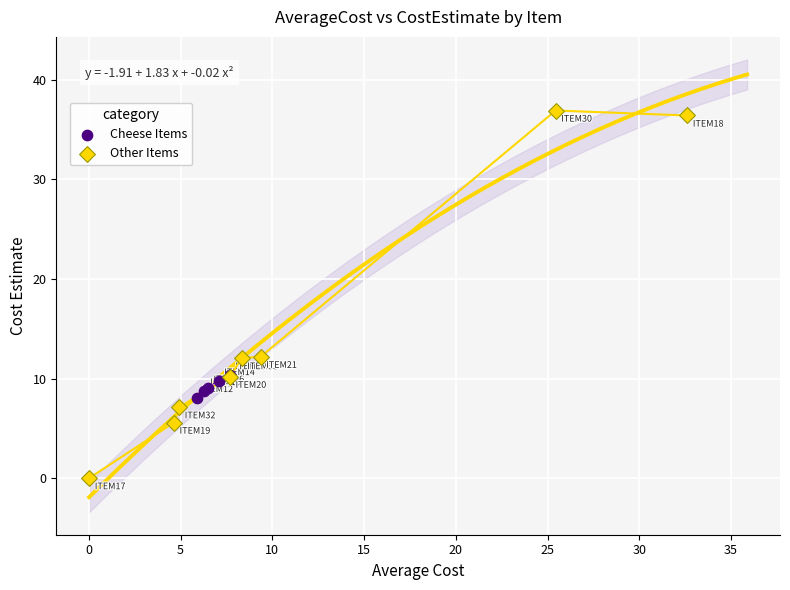

What are all the series names shown in the legend?

Cheese Items, Other Items